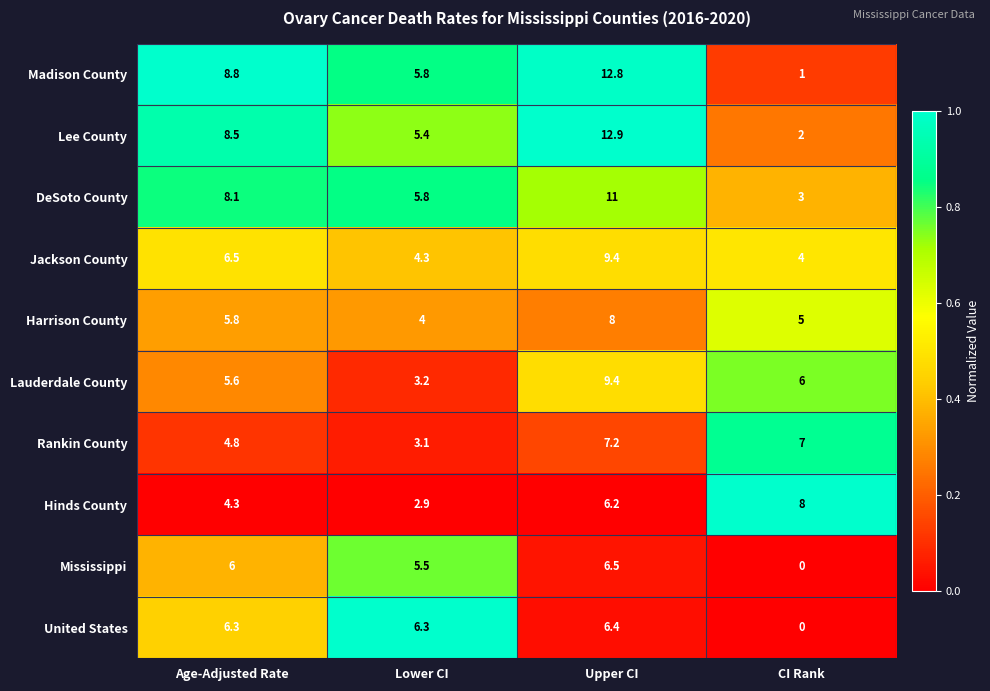

What is the greatest value displayed?

12.9